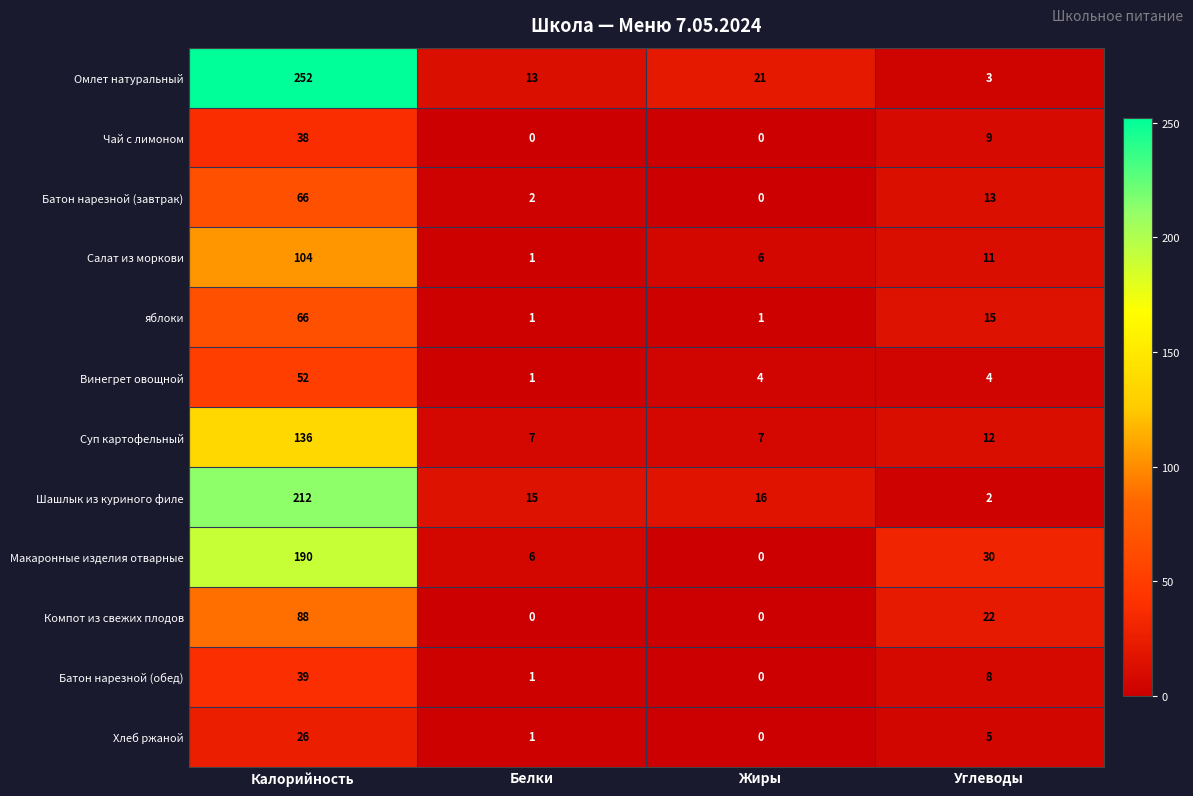

Where is Омлет натуральный nearest to the value 127?

Жиры